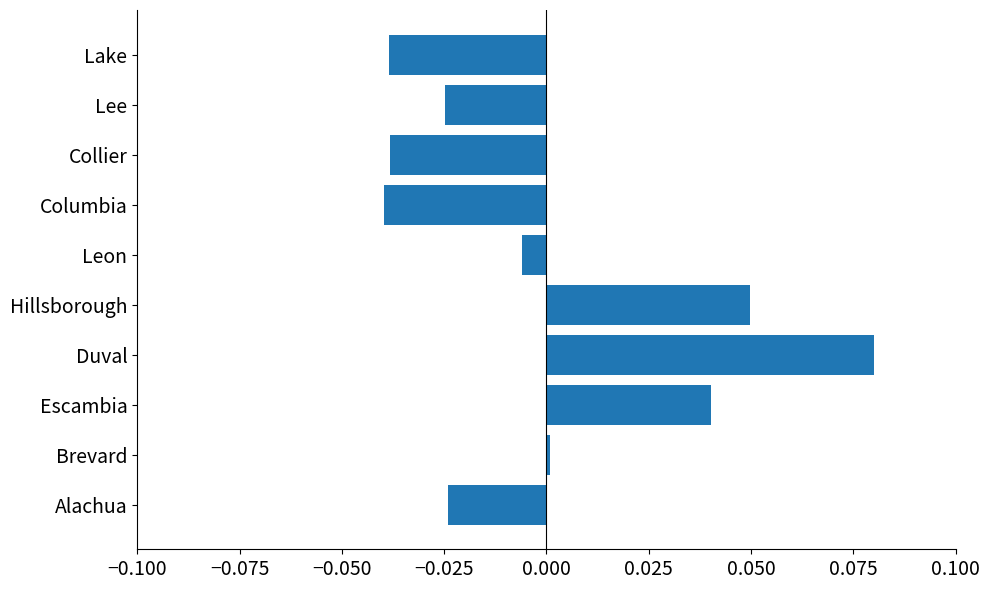

Between Duval and Lee, which is larger?

Duval